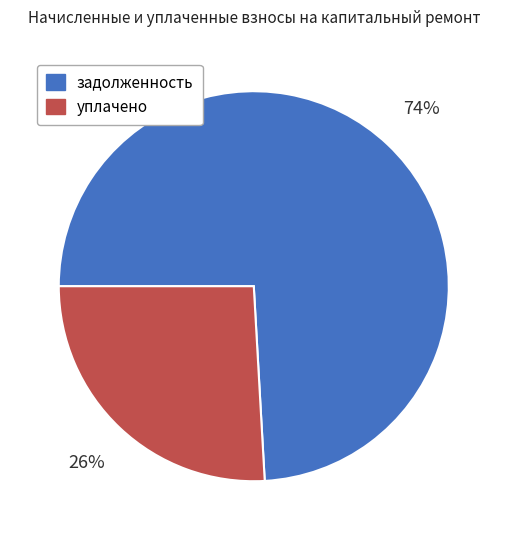

To the nearest percent, what is the difference between the largest and smallest slice percentages?

48%